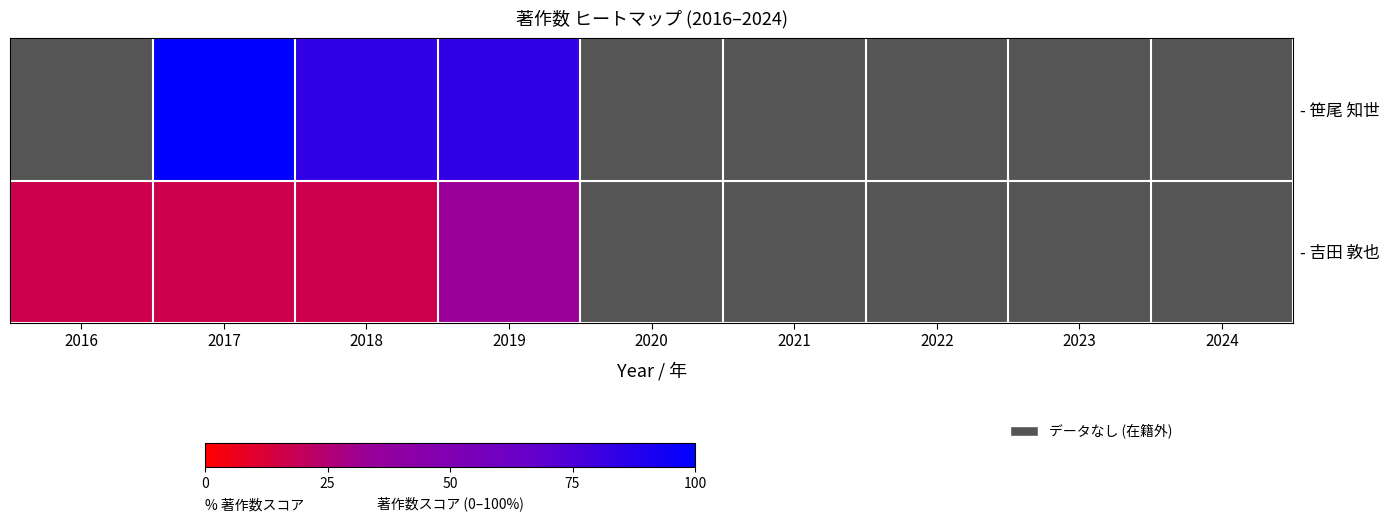

How many positive values does the - 吉田 敦也 series have?

4